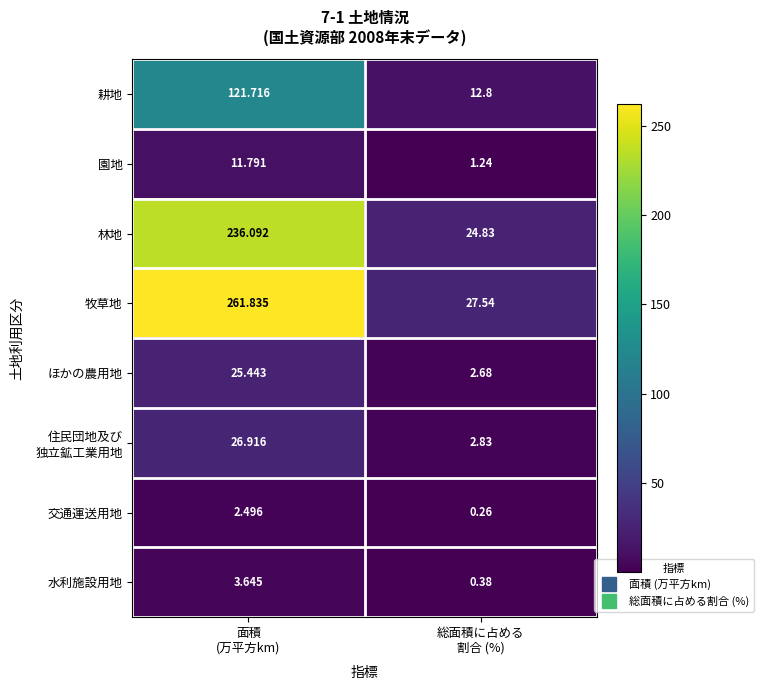

Which series has the largest total across all categories?

牧草地